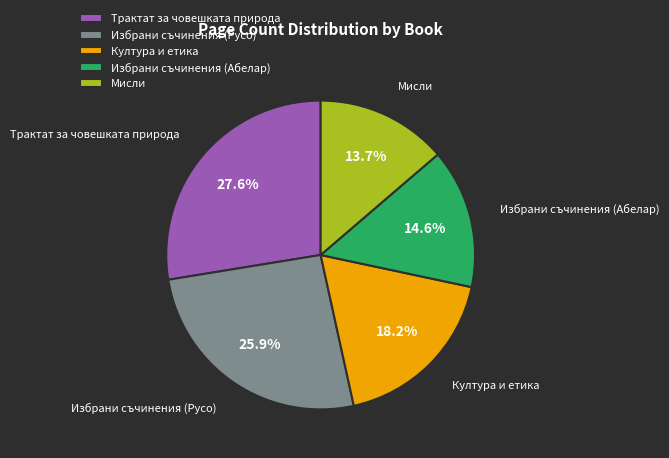

Between Трактат за човешката природа and Избрани съчинения (Абелар), which is larger?

Трактат за човешката природа